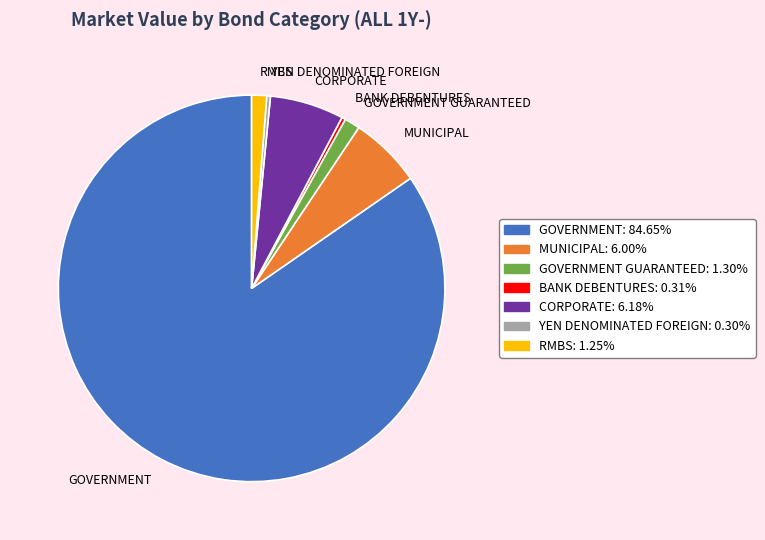

Which slice is the largest?

GOVERNMENT